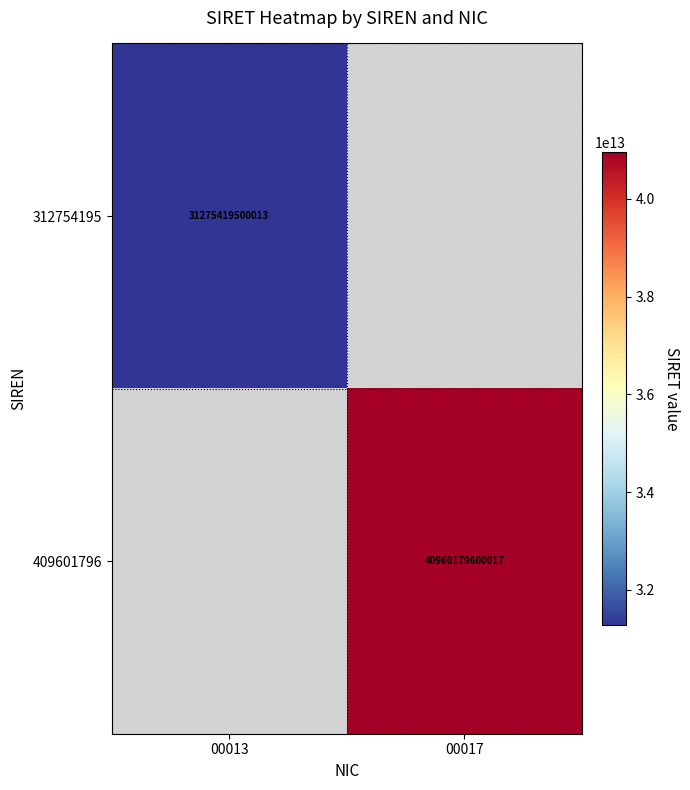

The value of 312754195 at 00013 is 44354329476764. True or false?

False